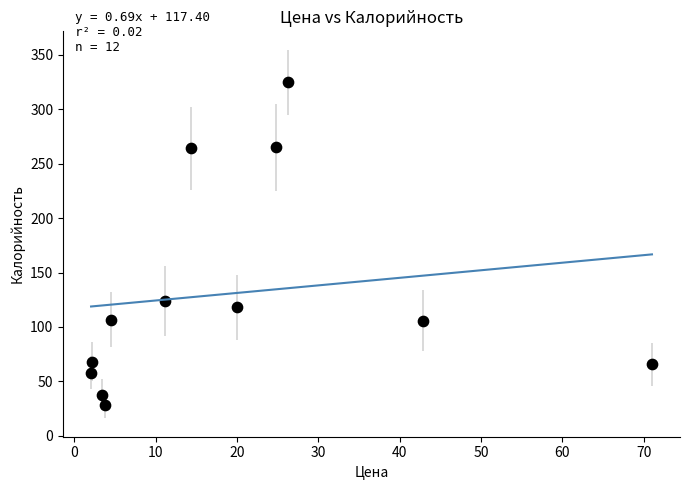

What is the average Y value?

130.5